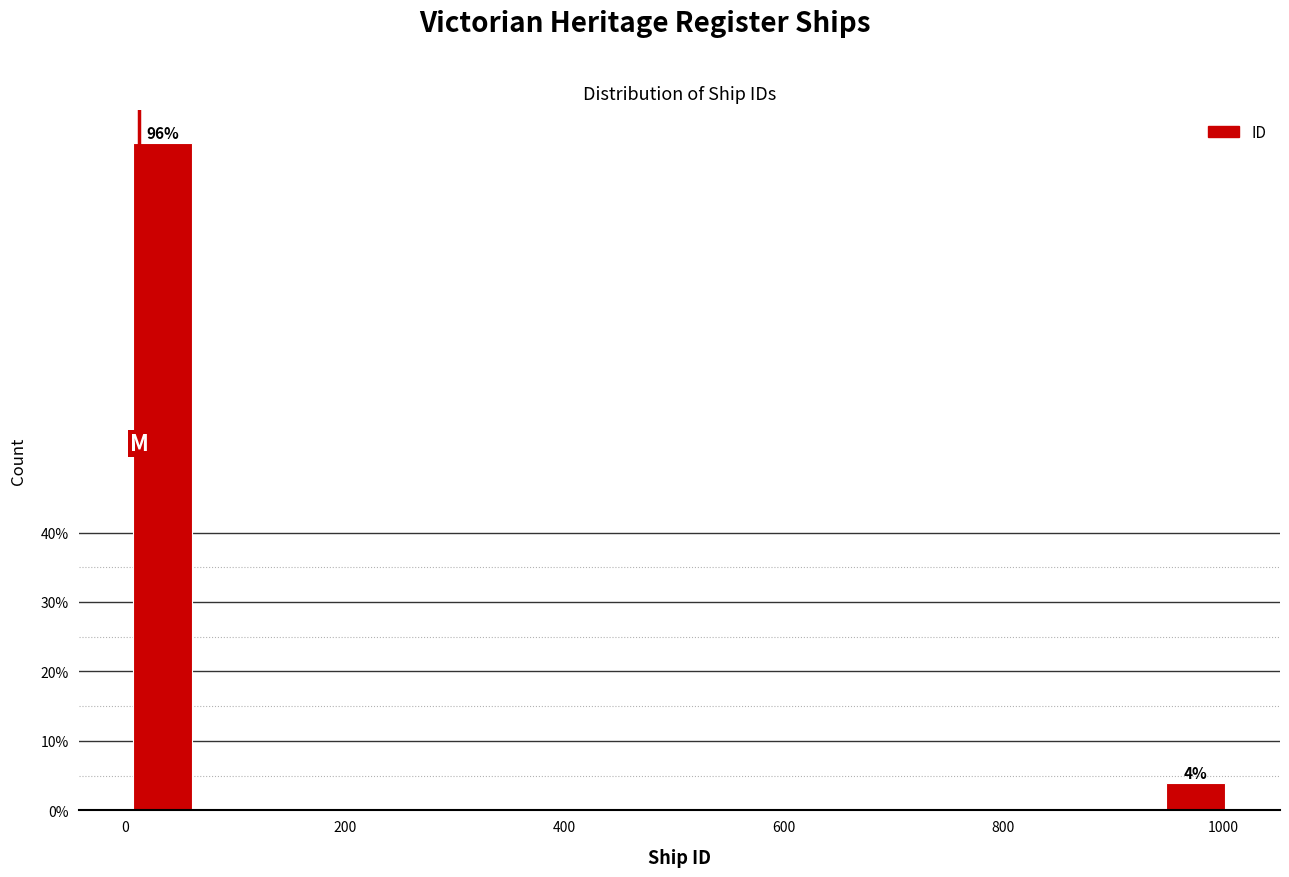

Around what value on the x-axis is the tallest bar? Give the approximate position of its centre, as read against the axis.

40